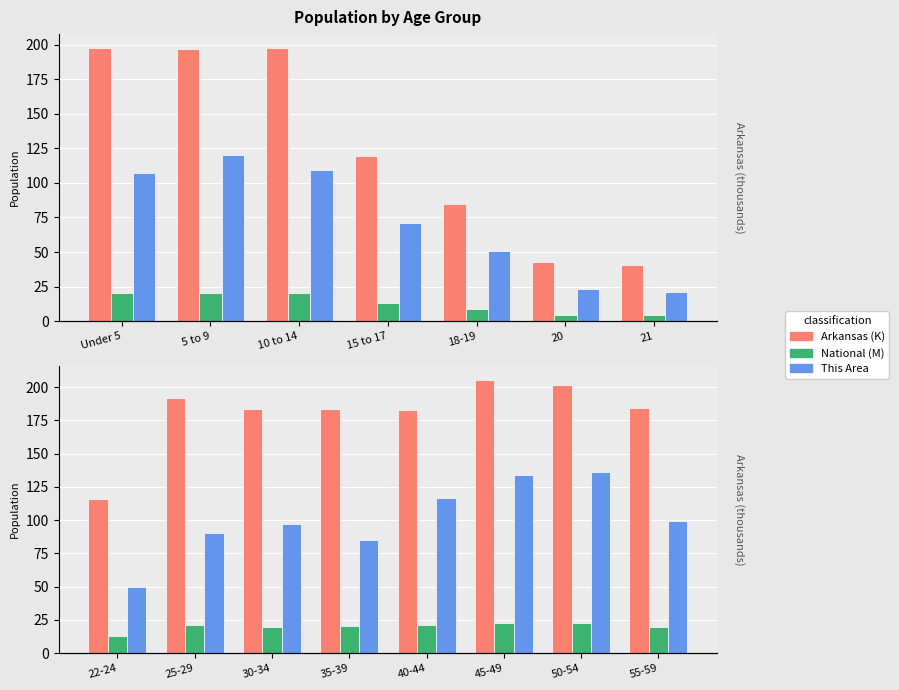

What are all the series names shown in the legend?

Arkansas (K), National (M), This Area